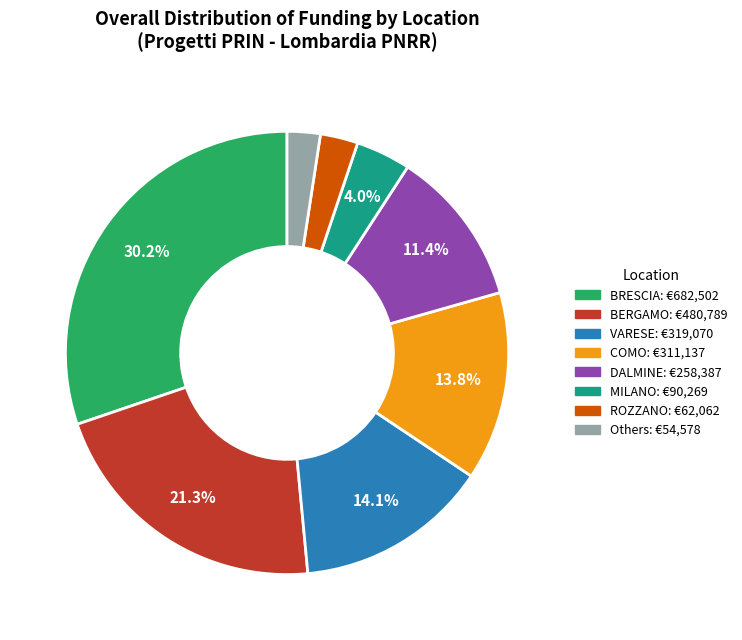

What is the largest slice in the pie chart?

BRESCIA: €682,502